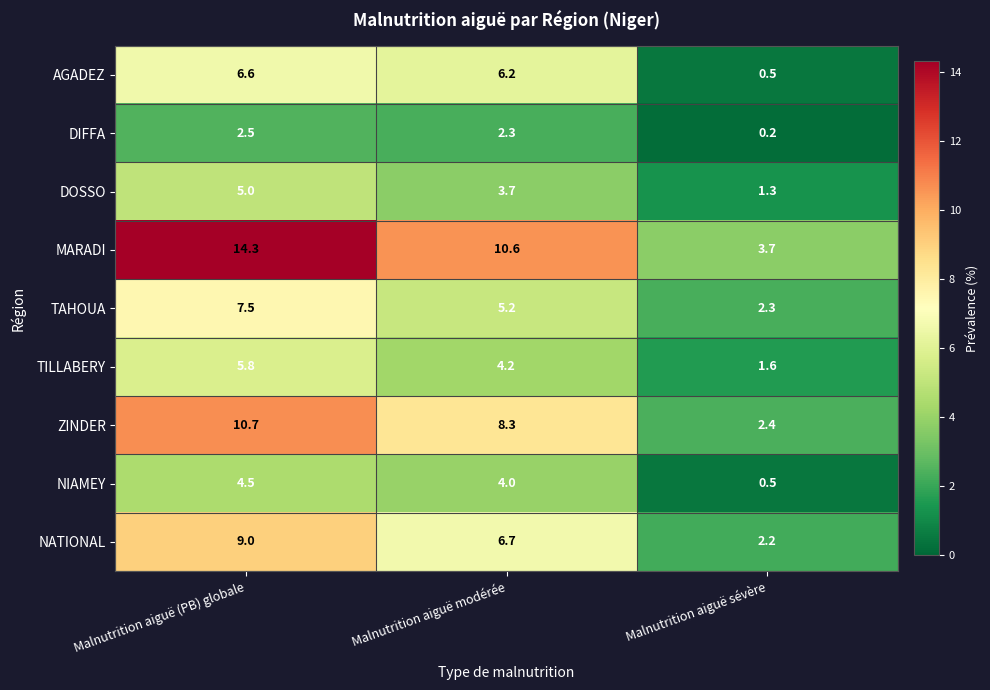

Which label corresponds to the smallest value in the chart?

Malnutrition aiguë sévère